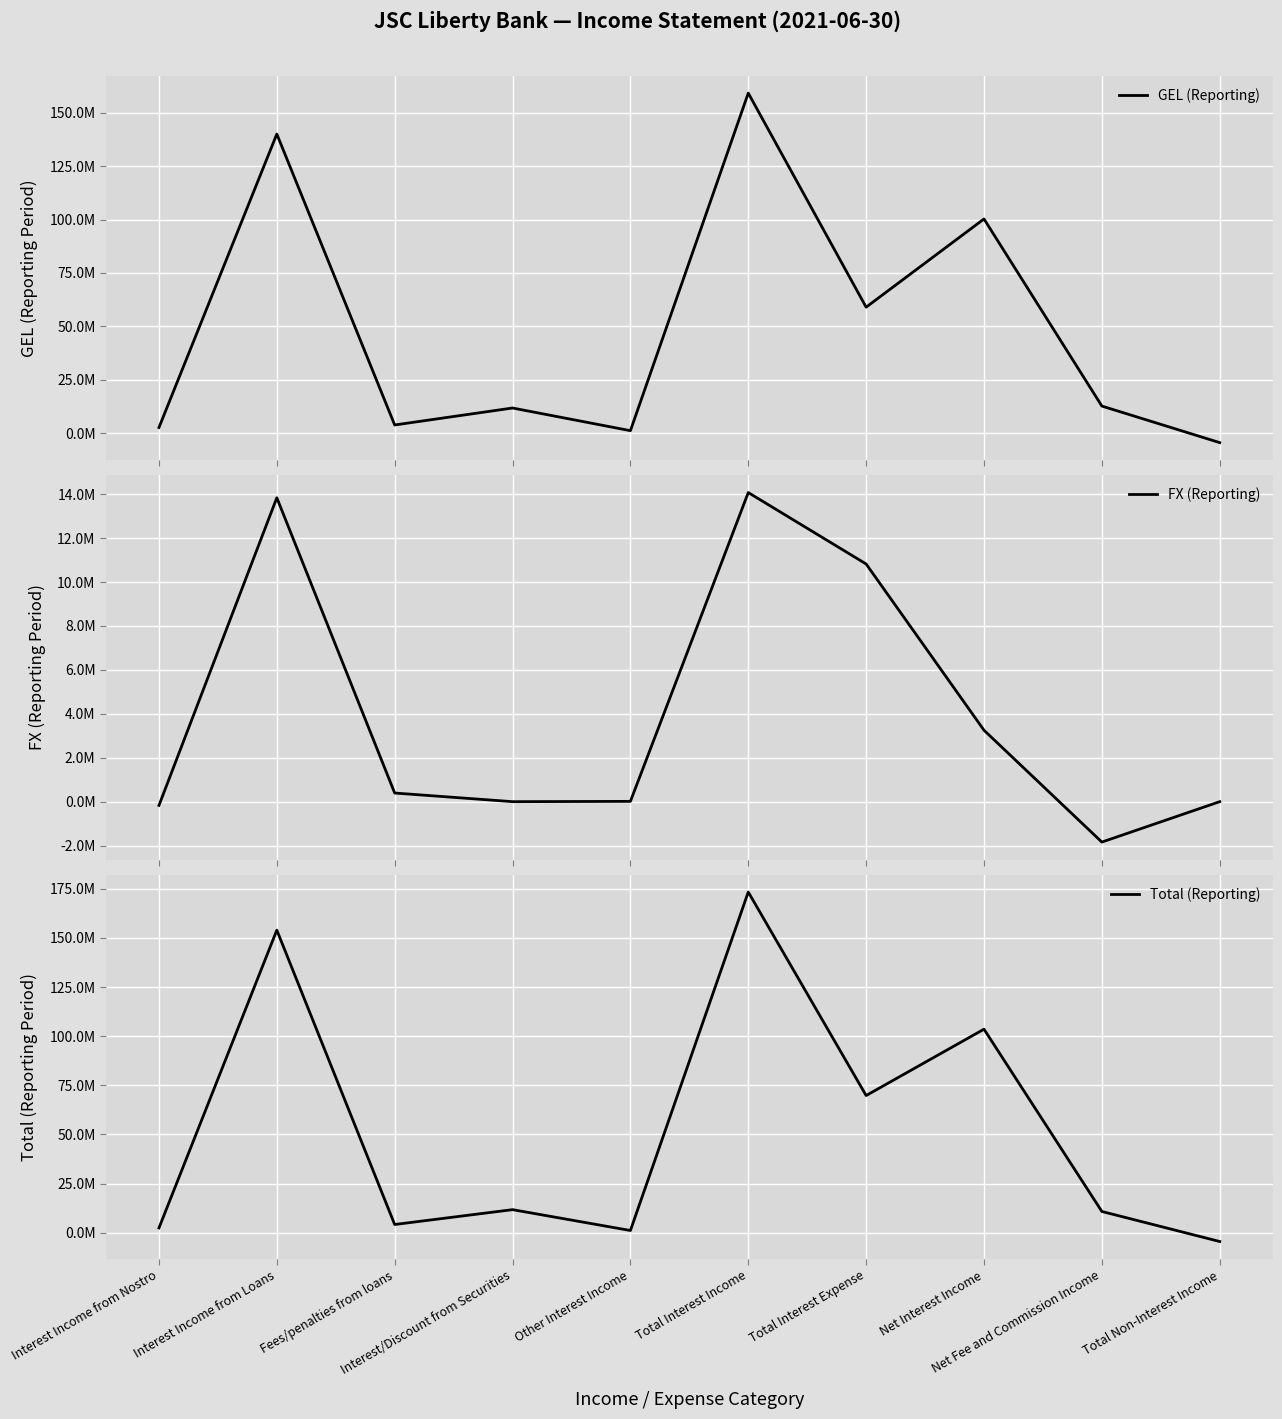

What is the sum of all GEL (Reporting) values?

485966613.9